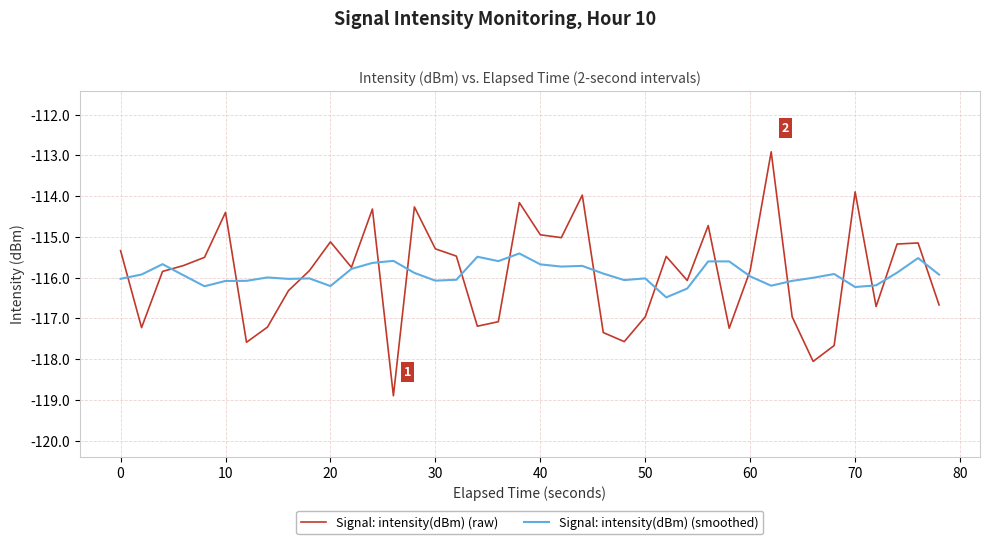

Does the chart have visible grid lines?

Yes